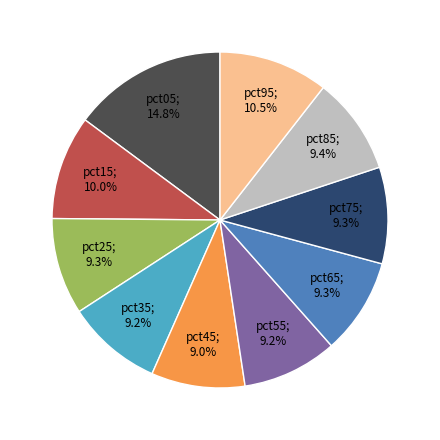

How many slices are in this pie chart?

10